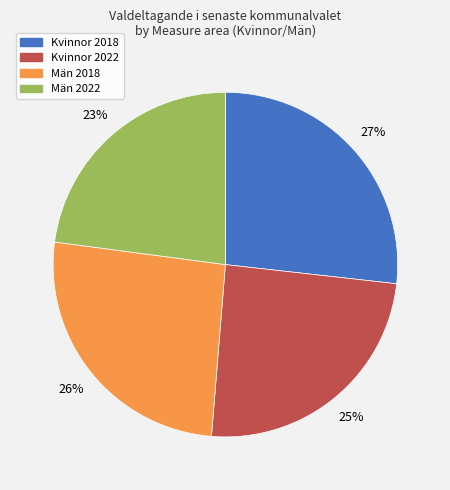

Does any single category account for the majority?

No